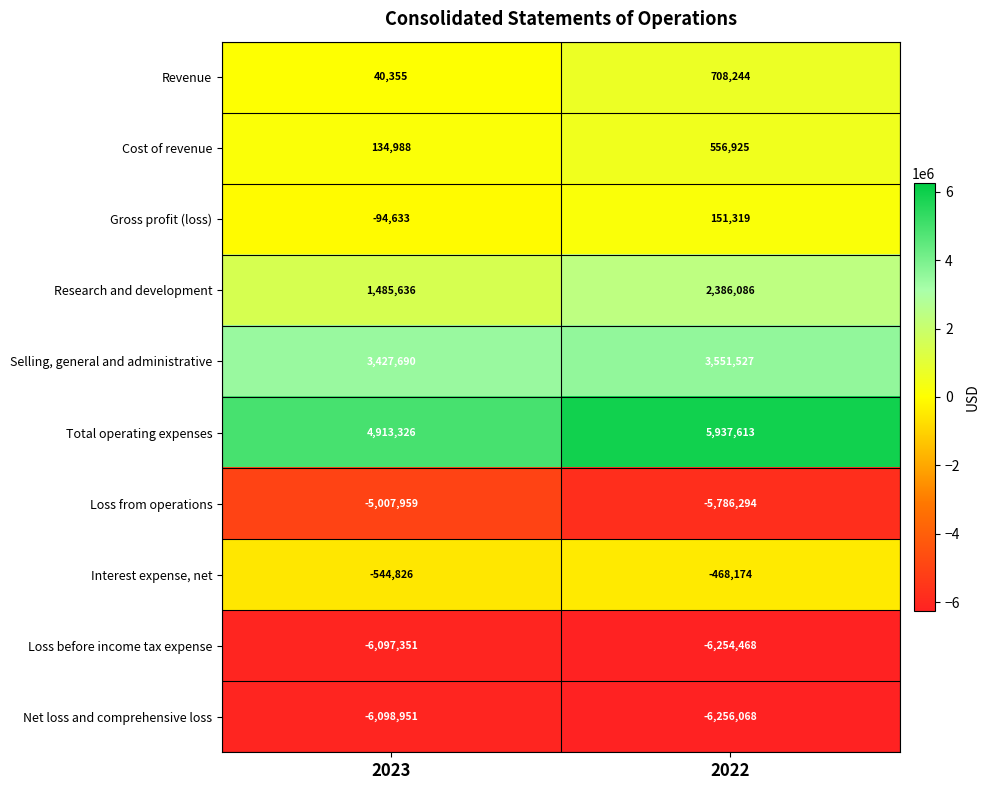

Which series changed the most between 2023 and 2022?

Total operating expenses